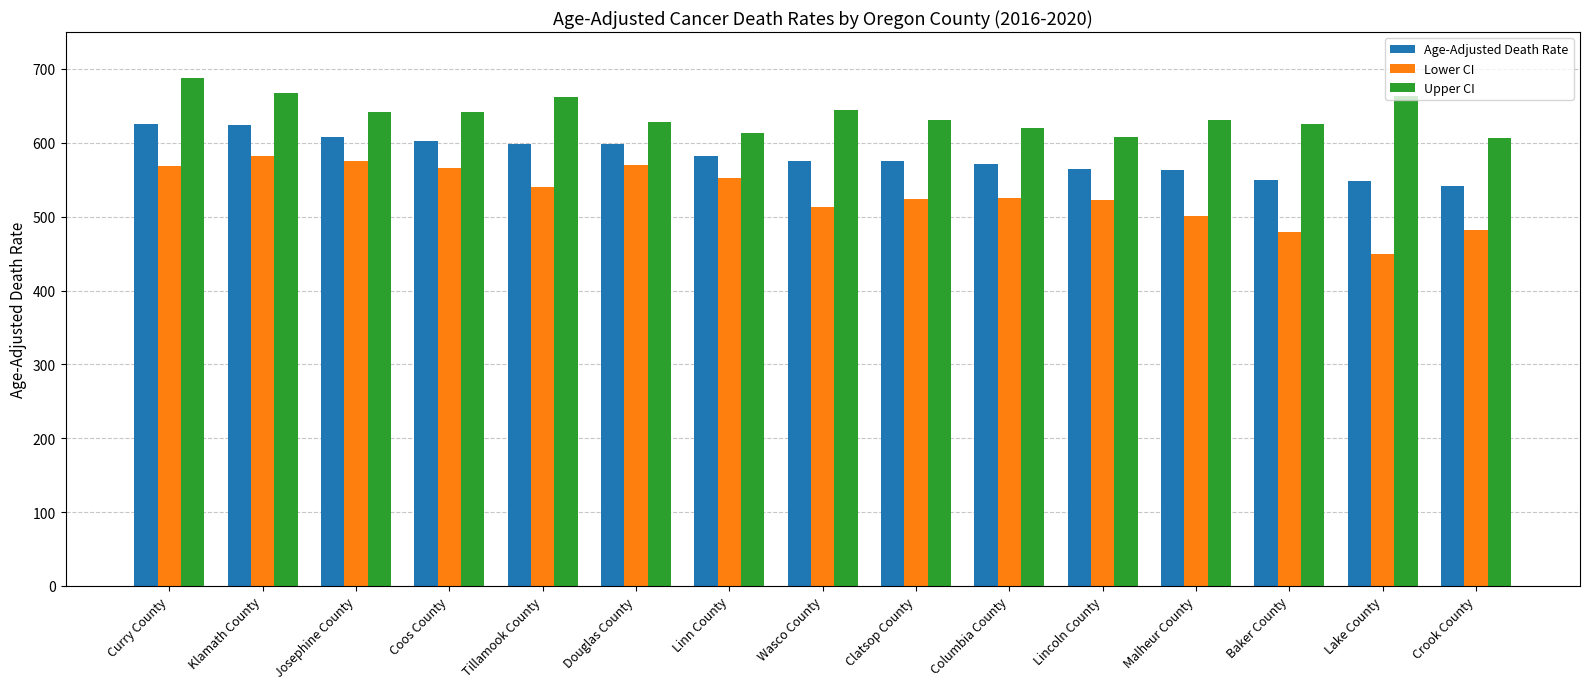

Are the bars horizontal?

No